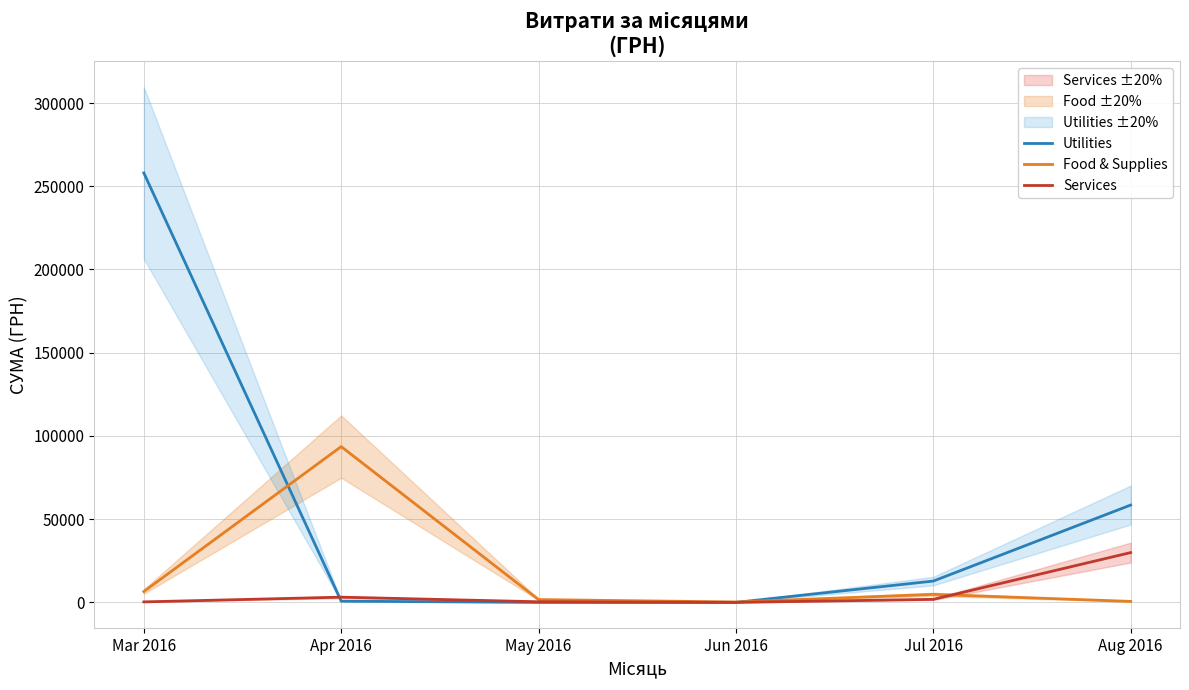

What is the difference between the maximum and minimum values in the Food & Supplies series?

93348.5